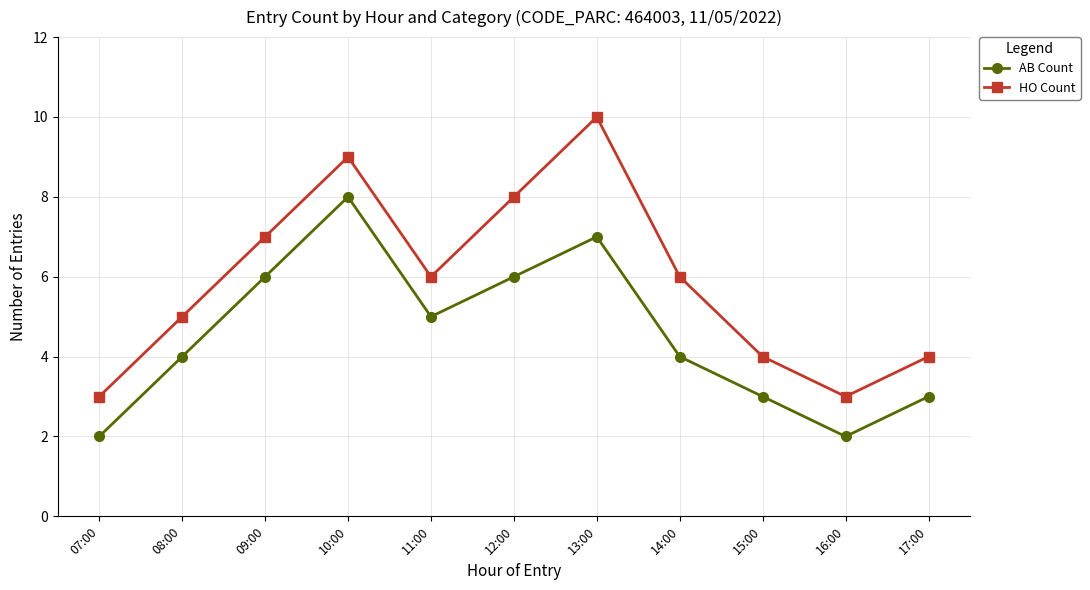

How many data points in HO Count are less than 6?

5